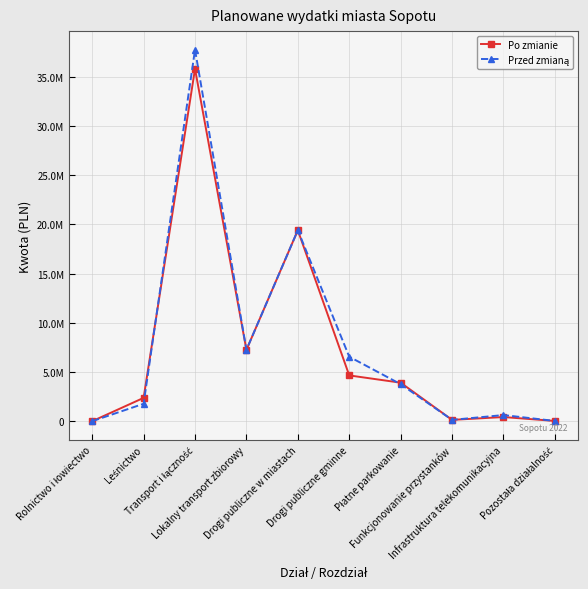

Which category has the highest value across all series?

Transport i łączność